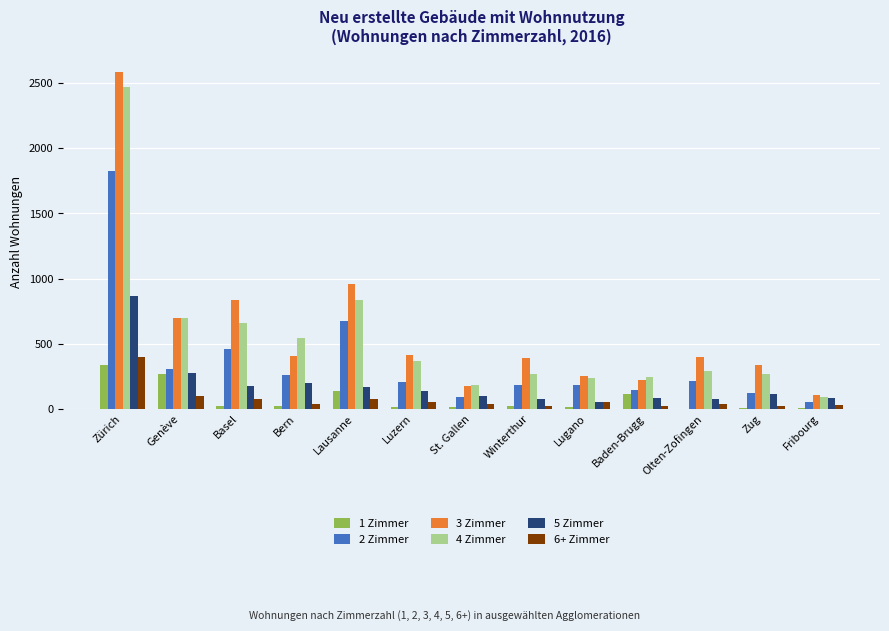

Which category has the highest value in the 4 Zimmer series?

Zürich